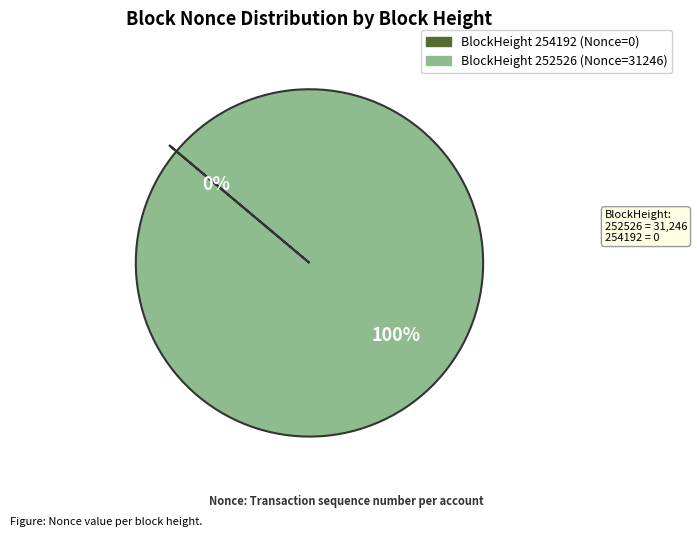

Is there any slice that represents more than half of the pie?

Yes